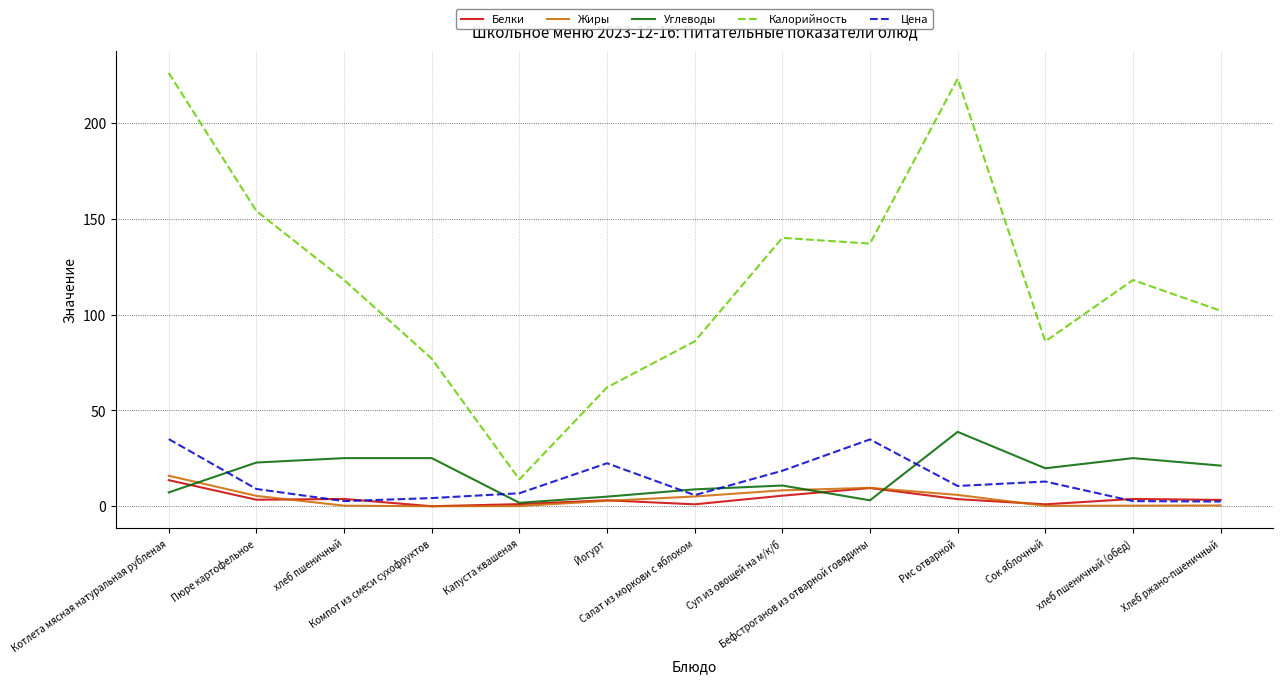

Which series has the widest spread of values?

Калорийность